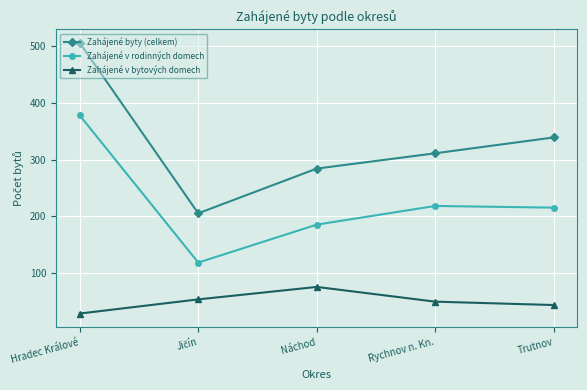

Which series has the largest total across all categories?

Zahájené byty (celkem)